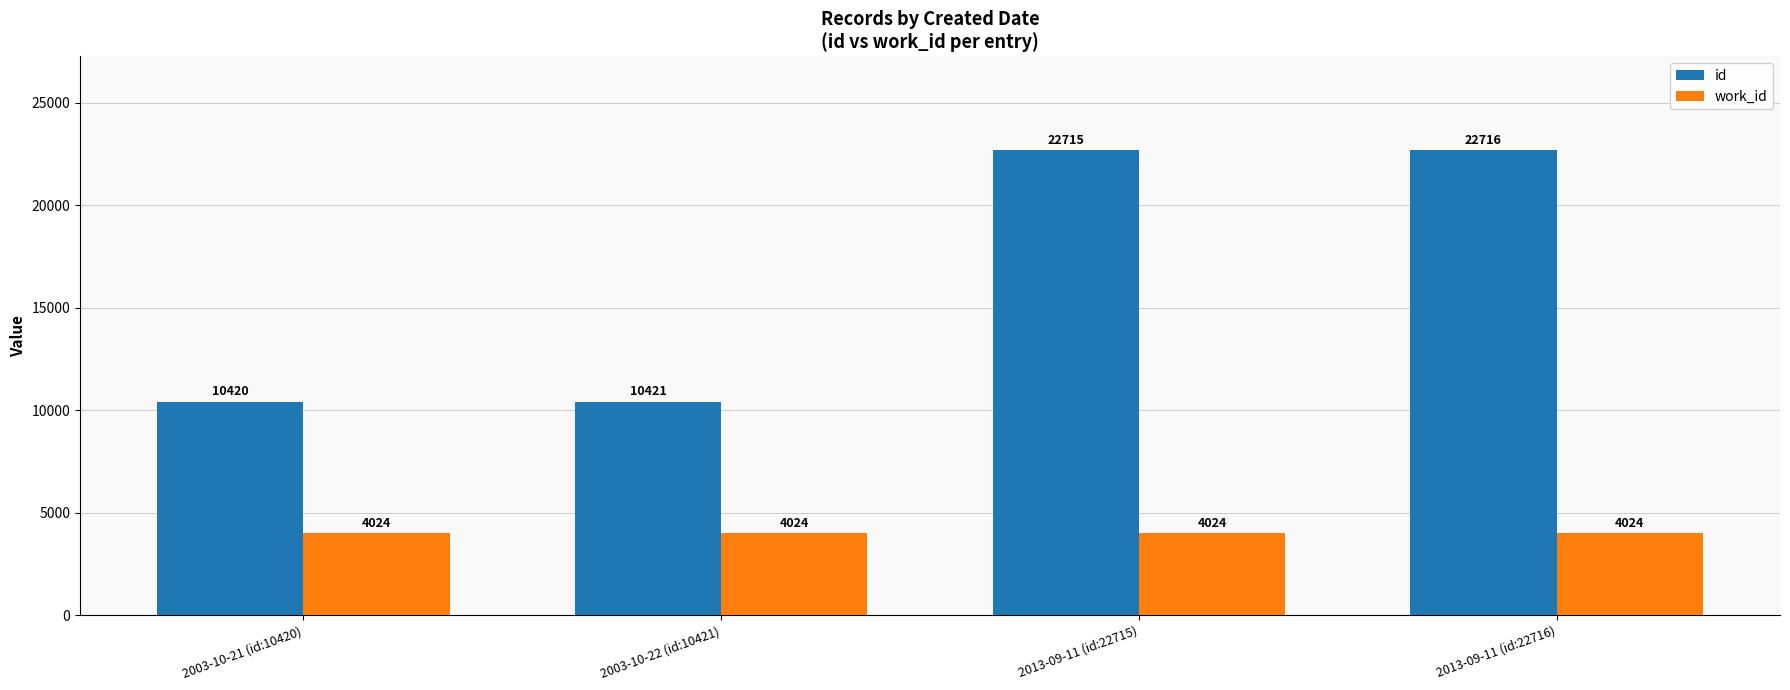

What is the approximate value of work_id at 2013-09-11 (id:22715)?

4024